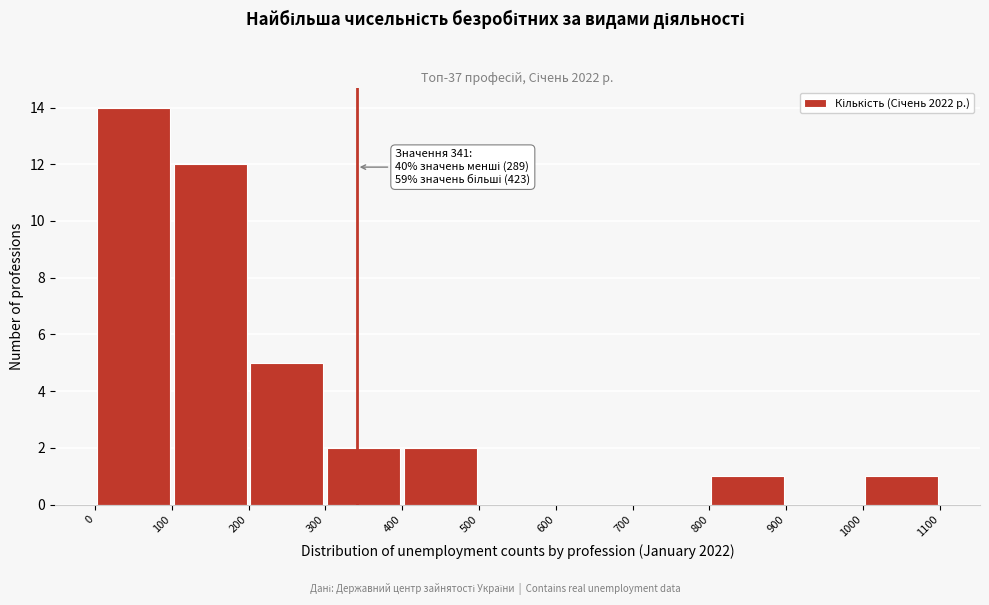

Over which range of the x-axis is the bar tallest?

0 to 100